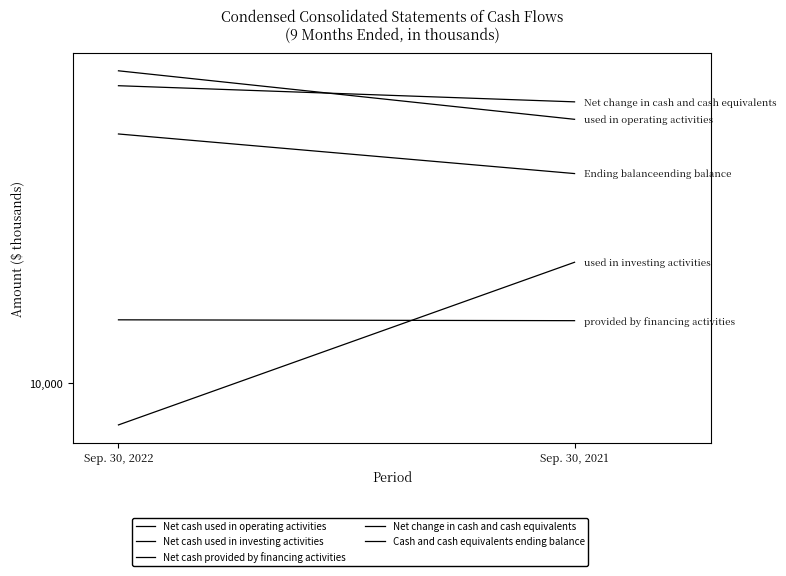

At which category is the sum across all series the highest?

Sep. 30, 2022